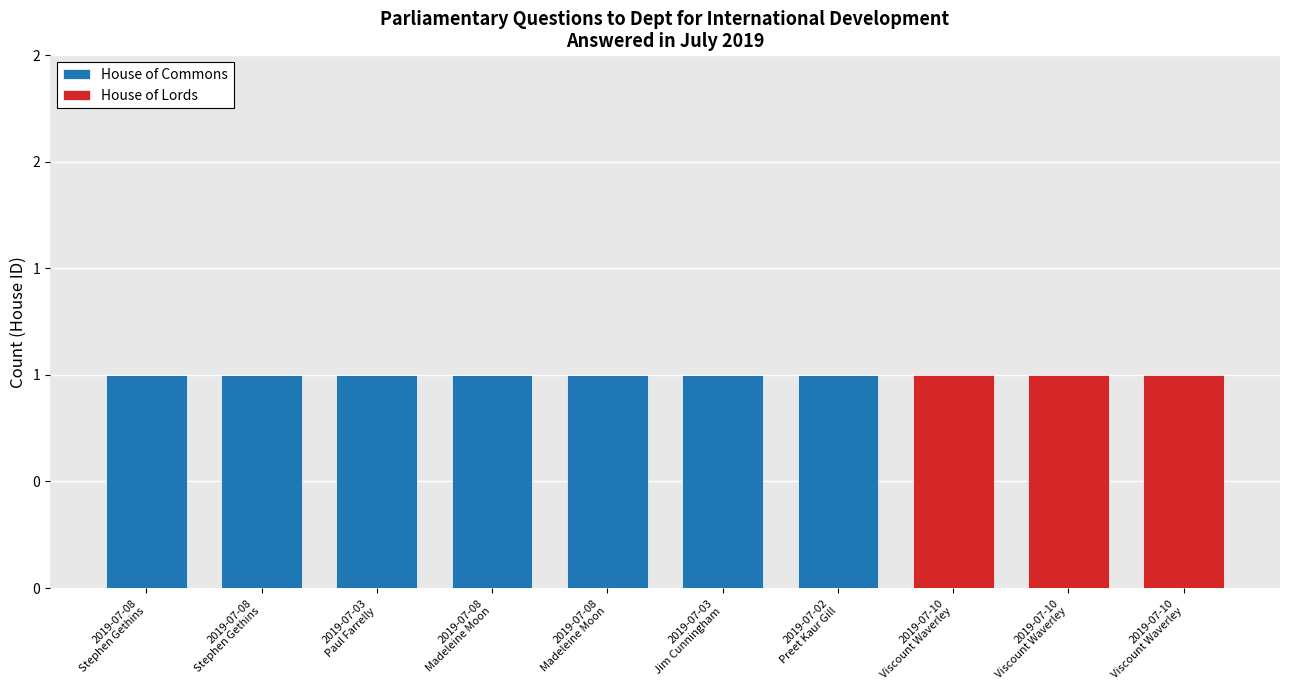

Rank the series at 2019-07-03
Jim Cunningham from highest to lowest value.

House of Commons, House of Lords